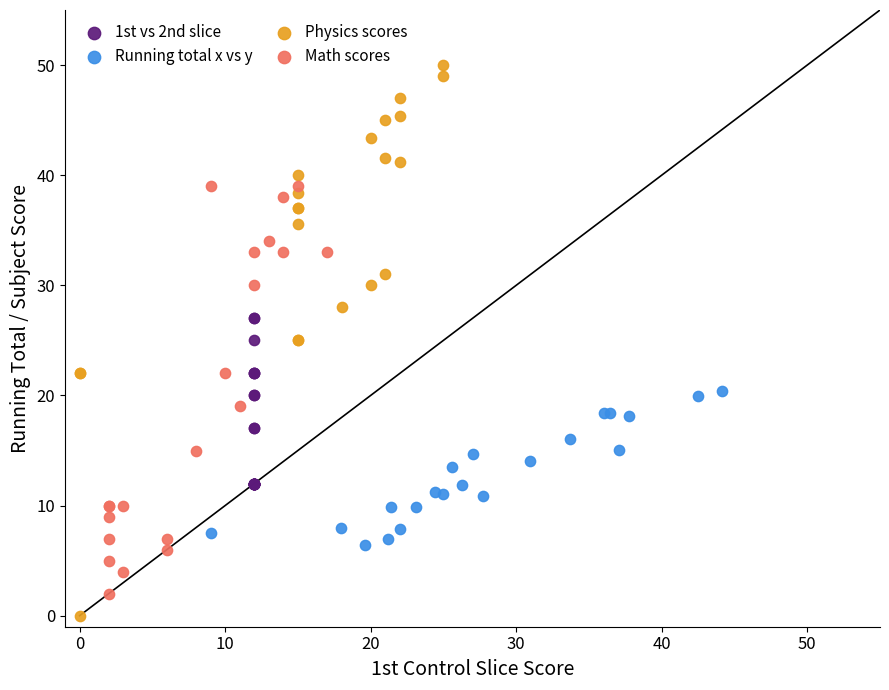

Which series has the widest spread of Y values?

Physics scores